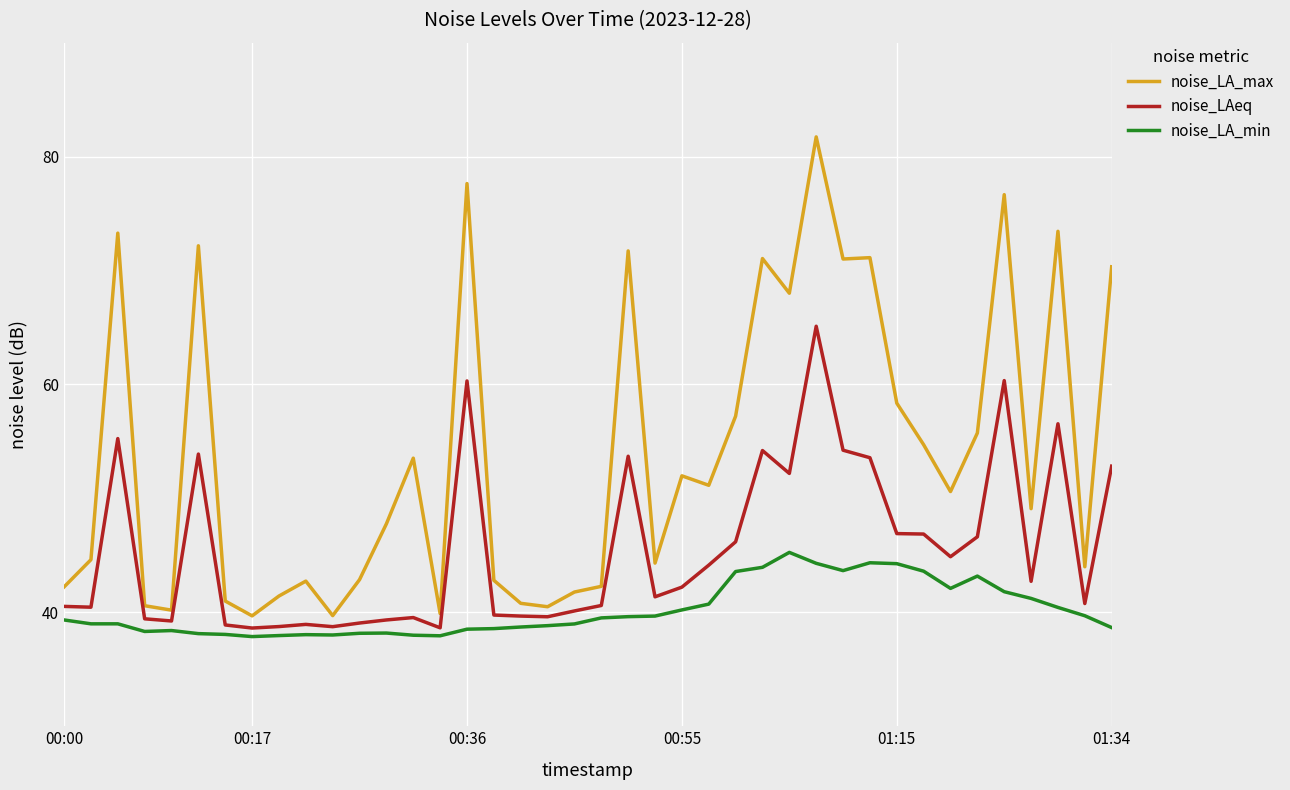

What is the maximum value for noise_LAeq?

65.1